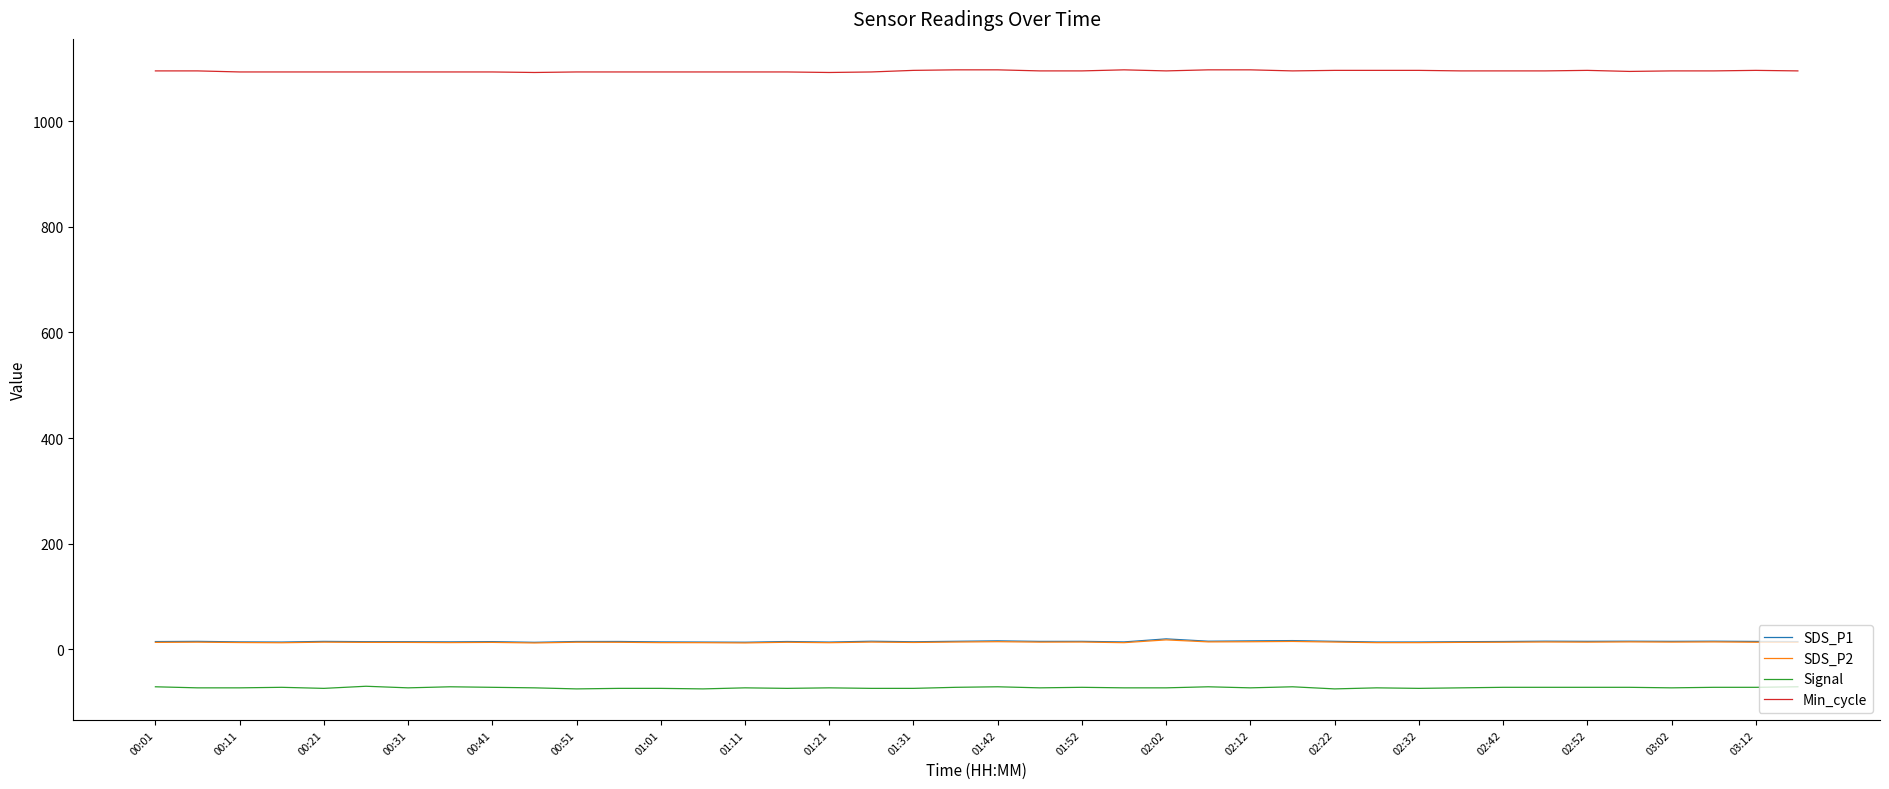

Which series has the largest total across all categories?

Min_cycle